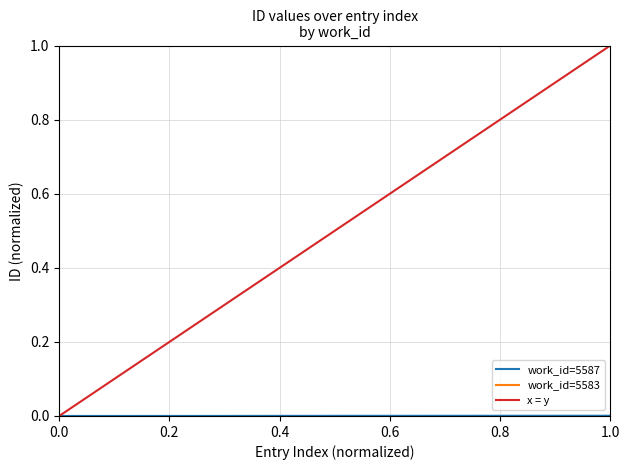

What is the highest value of the work_id=5583 series?

1.0